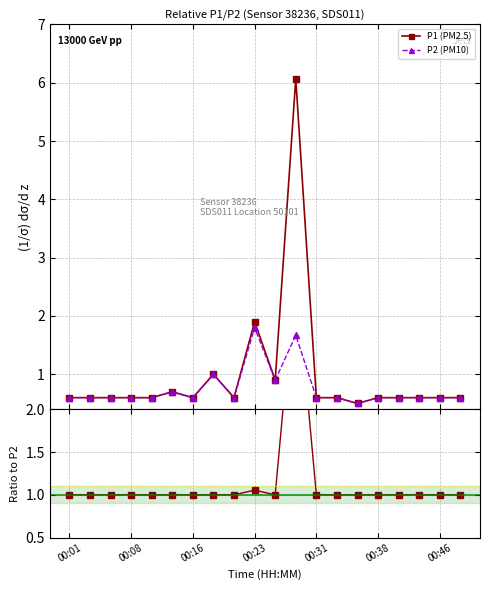

How many lines are shown in the chart?

3